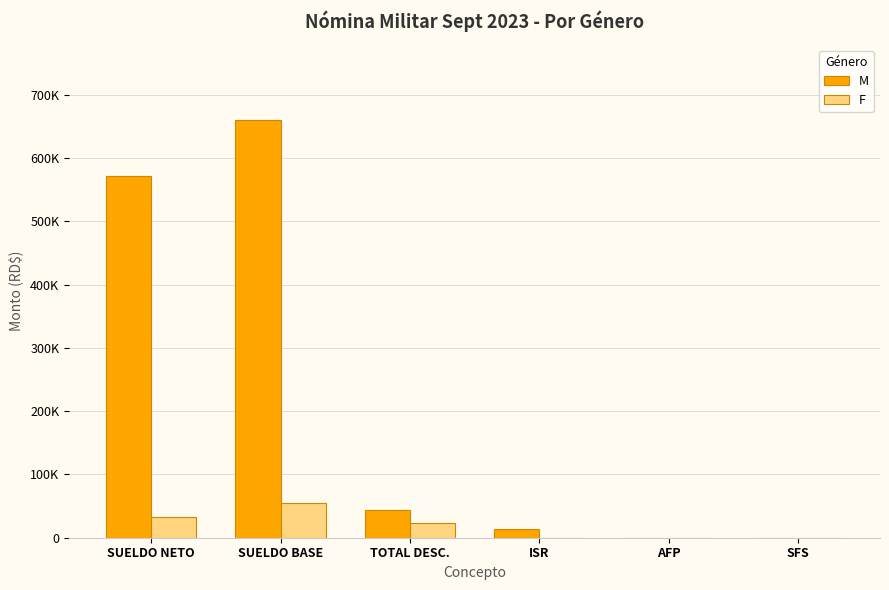

Does the chart contain stacked bars?

No